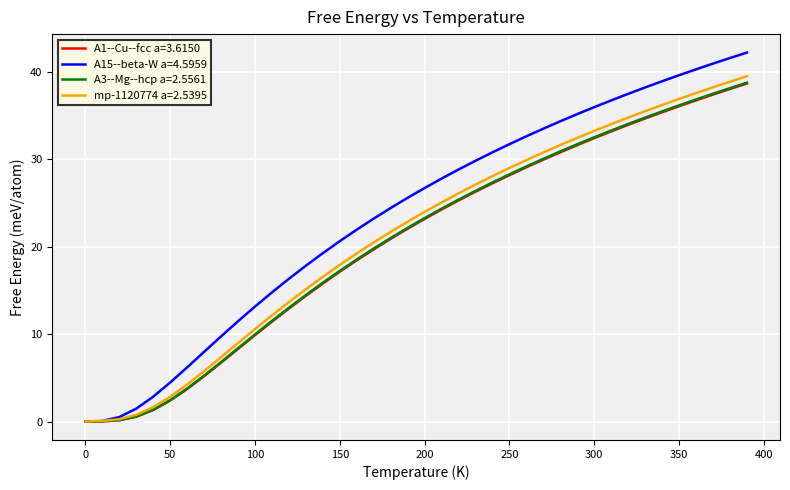

How many lines are shown in the chart?

4